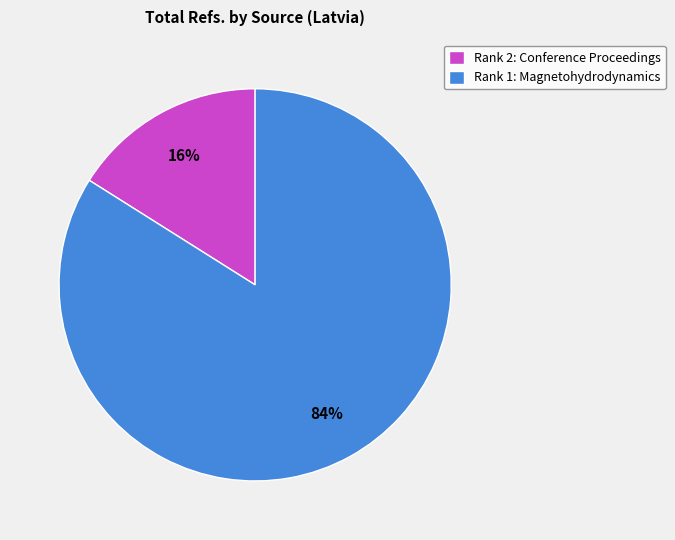

To the nearest percent, what portion does Rank 1: Magnetohydrodynamics represent?

84%